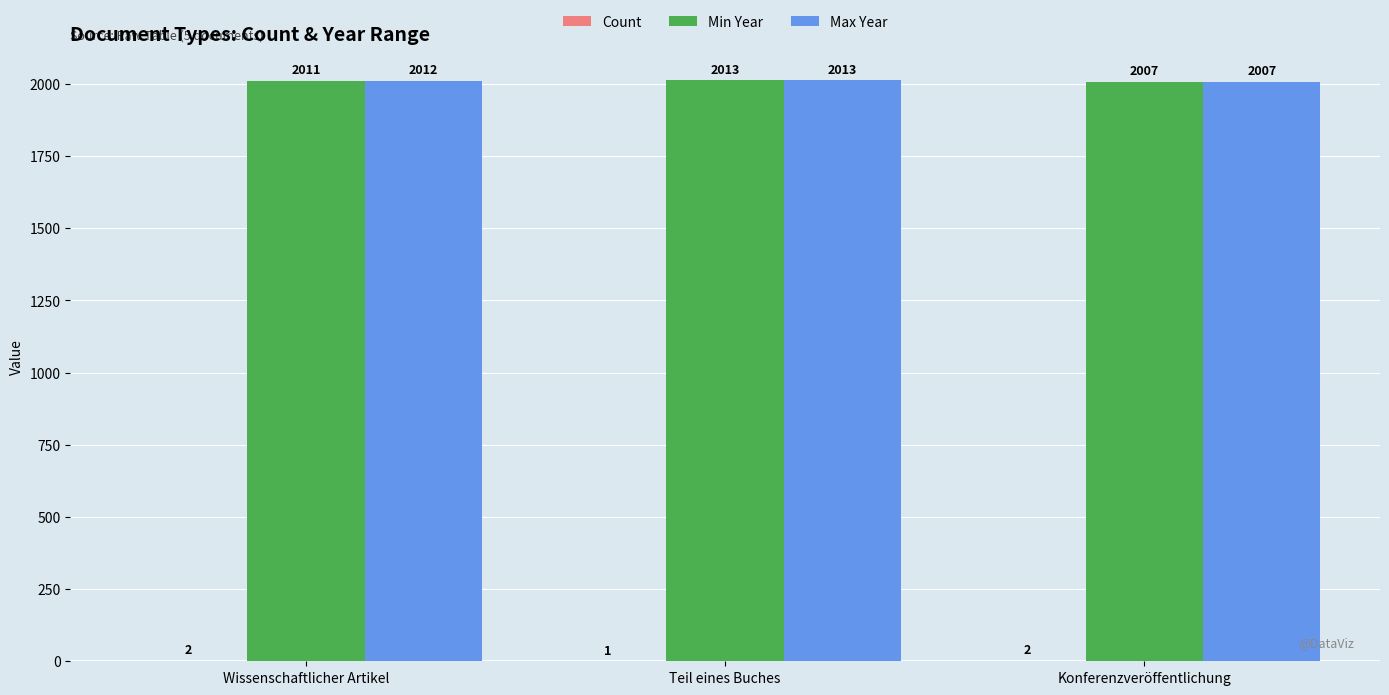

What is the sum of the Min Year values at Teil eines Buches and Wissenschaftlicher Artikel?

4024